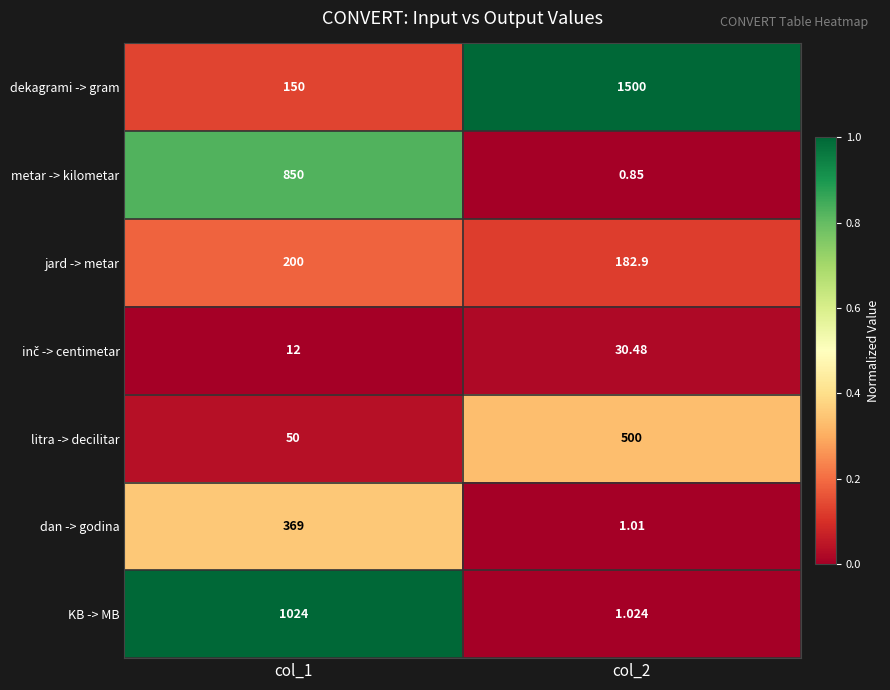

What is the spread (max minus min) of values at col_1?

1012.0